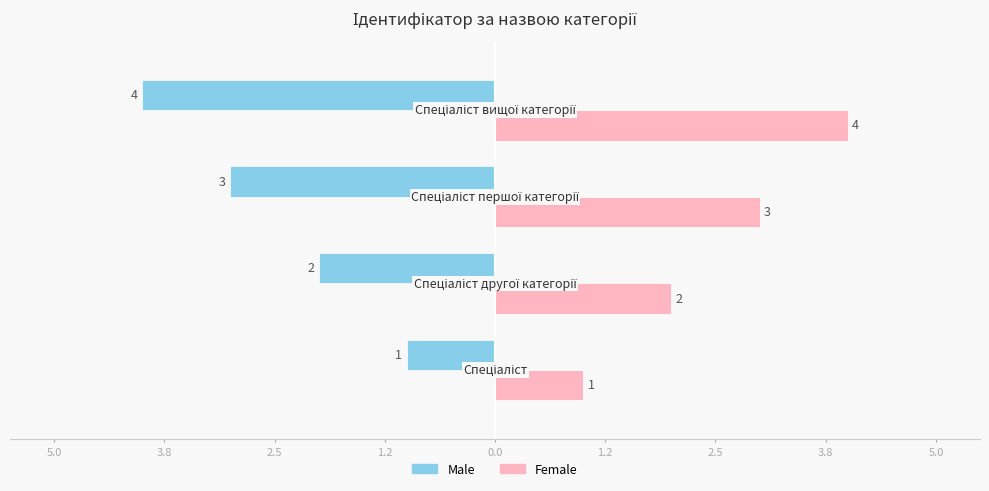

What are all the series names shown in the legend?

Male, Female